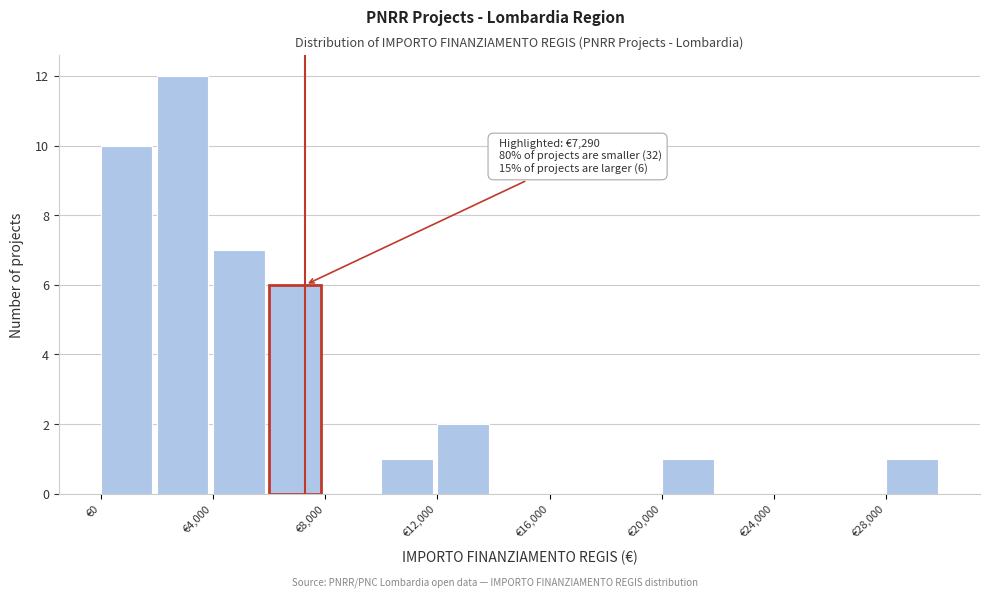

Over which range of the x-axis is the bar tallest?

2000 to 4000